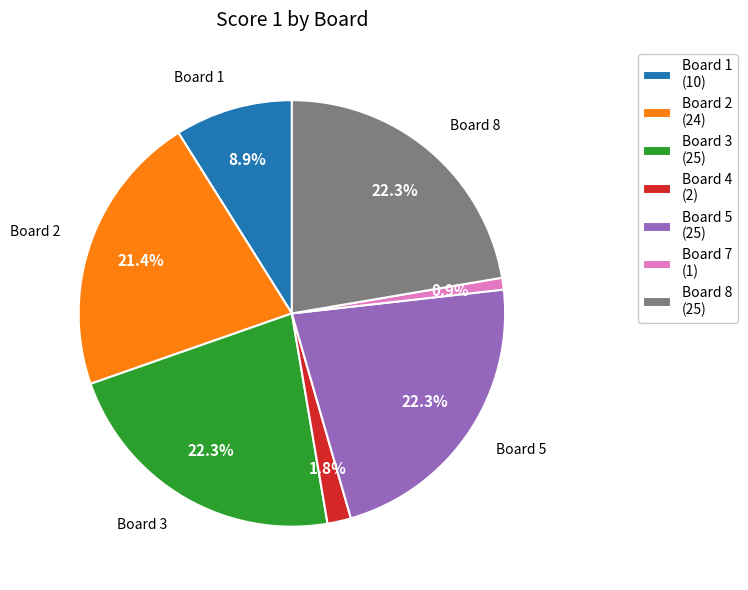

Between Board 5 (25) and Board 7 (1), which is larger?

Board 5 (25)